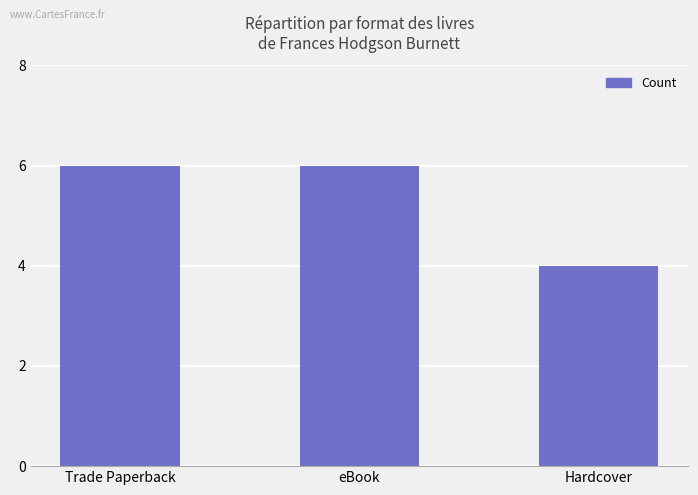

Is it true that the value at Trade Paperback is 6?

True